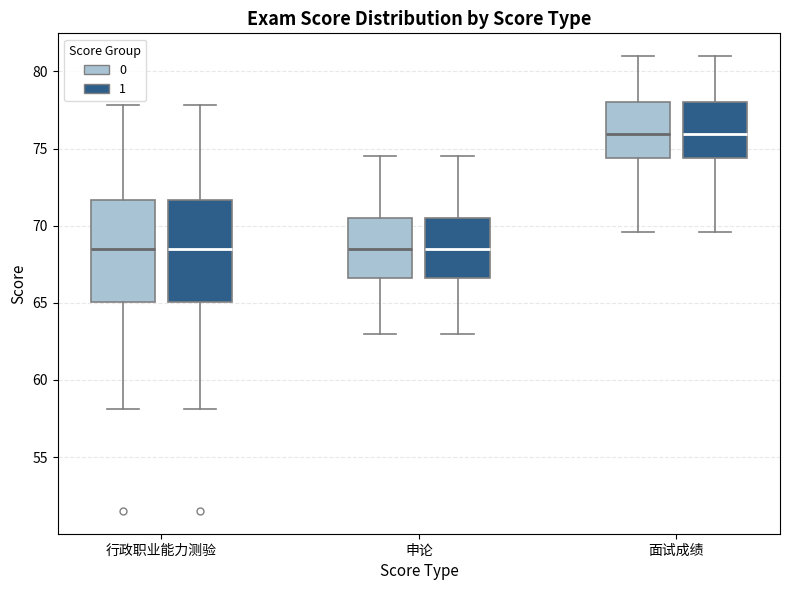

Reading left to right, transcribe this box plot: for each box, give where its median line is, the range the box spans, and where its two whiskers end, as read against the y-axis. The values are not printed on the chart, so give them approximately, as read against the axis.

行政职业能力测验 (0): median 68.5, box 65.0 to 71.5, whiskers 58.0 to 78.0
行政职业能力测验 (1): median 68.5, box 65.0 to 71.5, whiskers 58.0 to 78.0
申论 (0): median 68.5, box 66.5 to 70.5, whiskers 63.0 to 74.5
申论 (1): median 68.5, box 66.5 to 70.5, whiskers 63.0 to 74.5
面试成绩 (0): median 76.0, box 74.5 to 78.0, whiskers 69.5 to 81.0
面试成绩 (1): median 76.0, box 74.5 to 78.0, whiskers 69.5 to 81.0